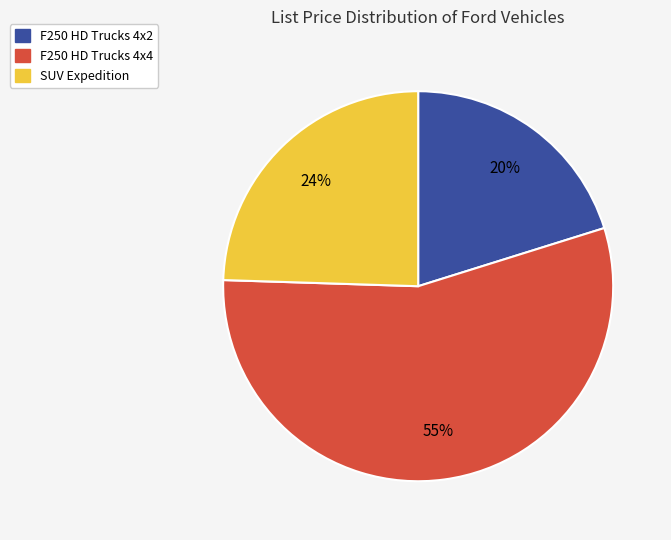

Is there a majority slice in this chart?

Yes